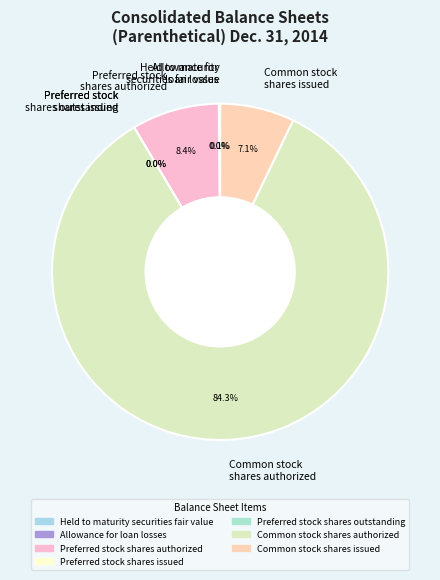

Is the sum of Held to maturity
securities fair value and Common stock
shares issued greater than half?

No